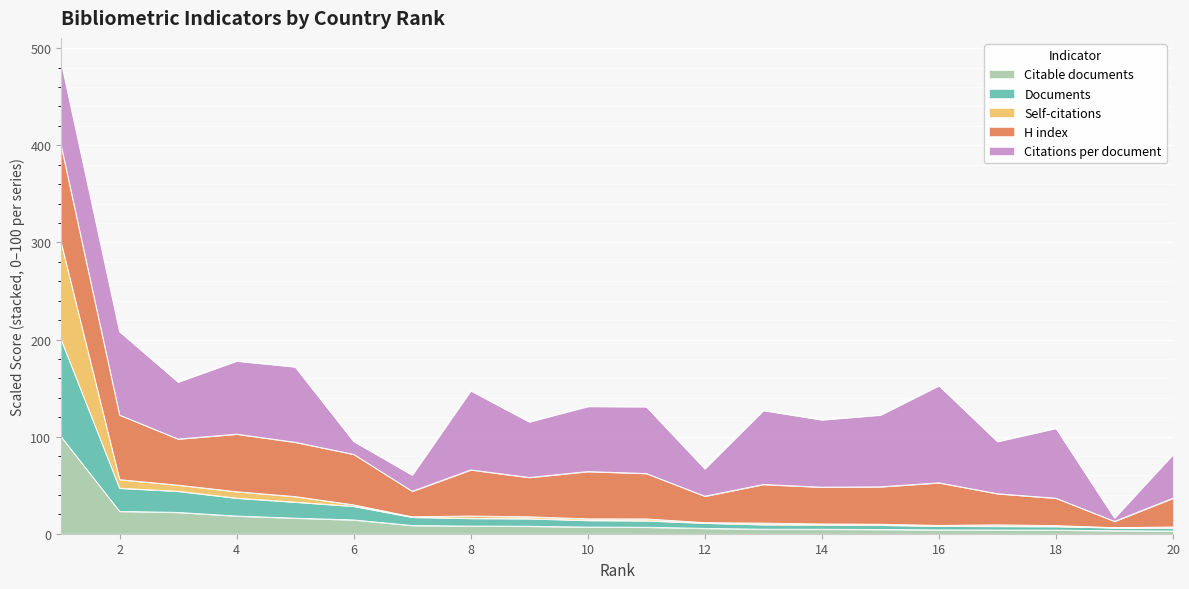

List the labels in order of Self-citations value, smallest first.

19, 20, 18, 16, 17, 15, 14, 13, 12, 11, 10, 7, 9, 8, 6, 5, 4, 3, 2, 1